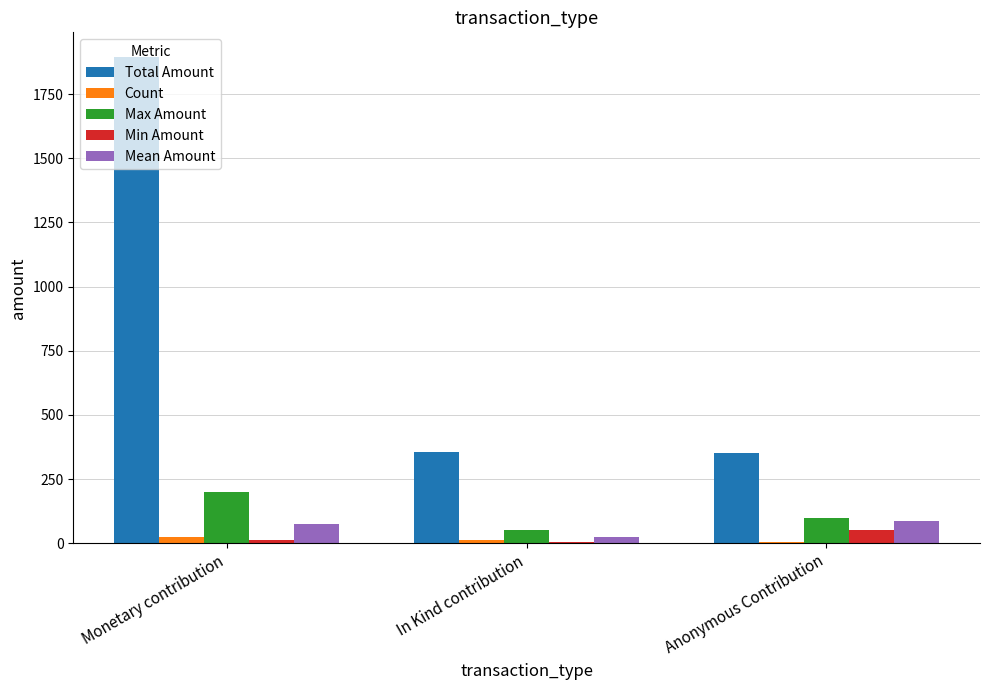

Where is Max Amount nearest to the value 125?

Anonymous Contribution